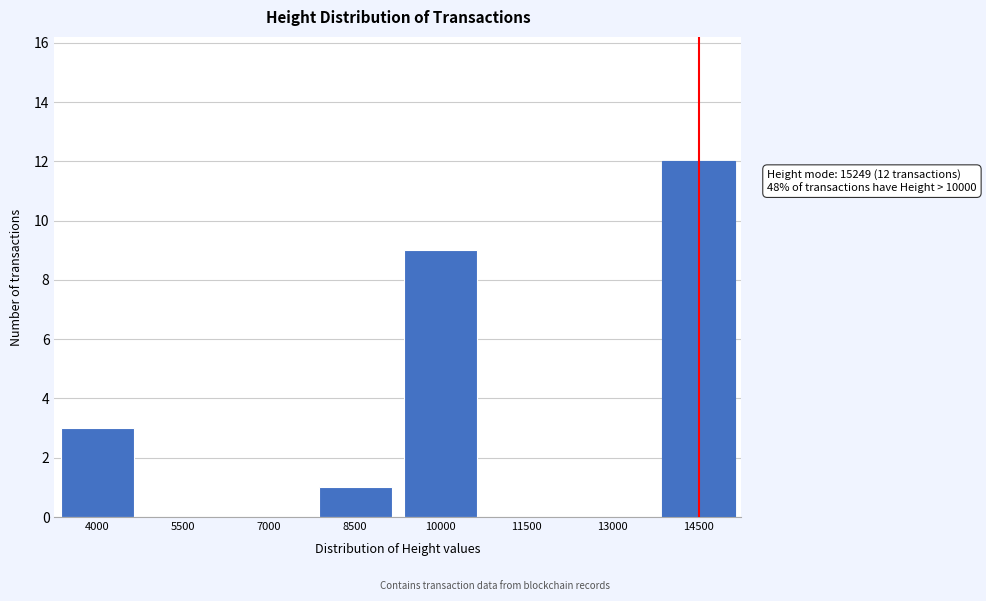

Reading right to left, list all the values displayed in this chart.

14500=12	13000=0	11500=0	10000=9	8500=1	7000=0	5500=0	4000=3